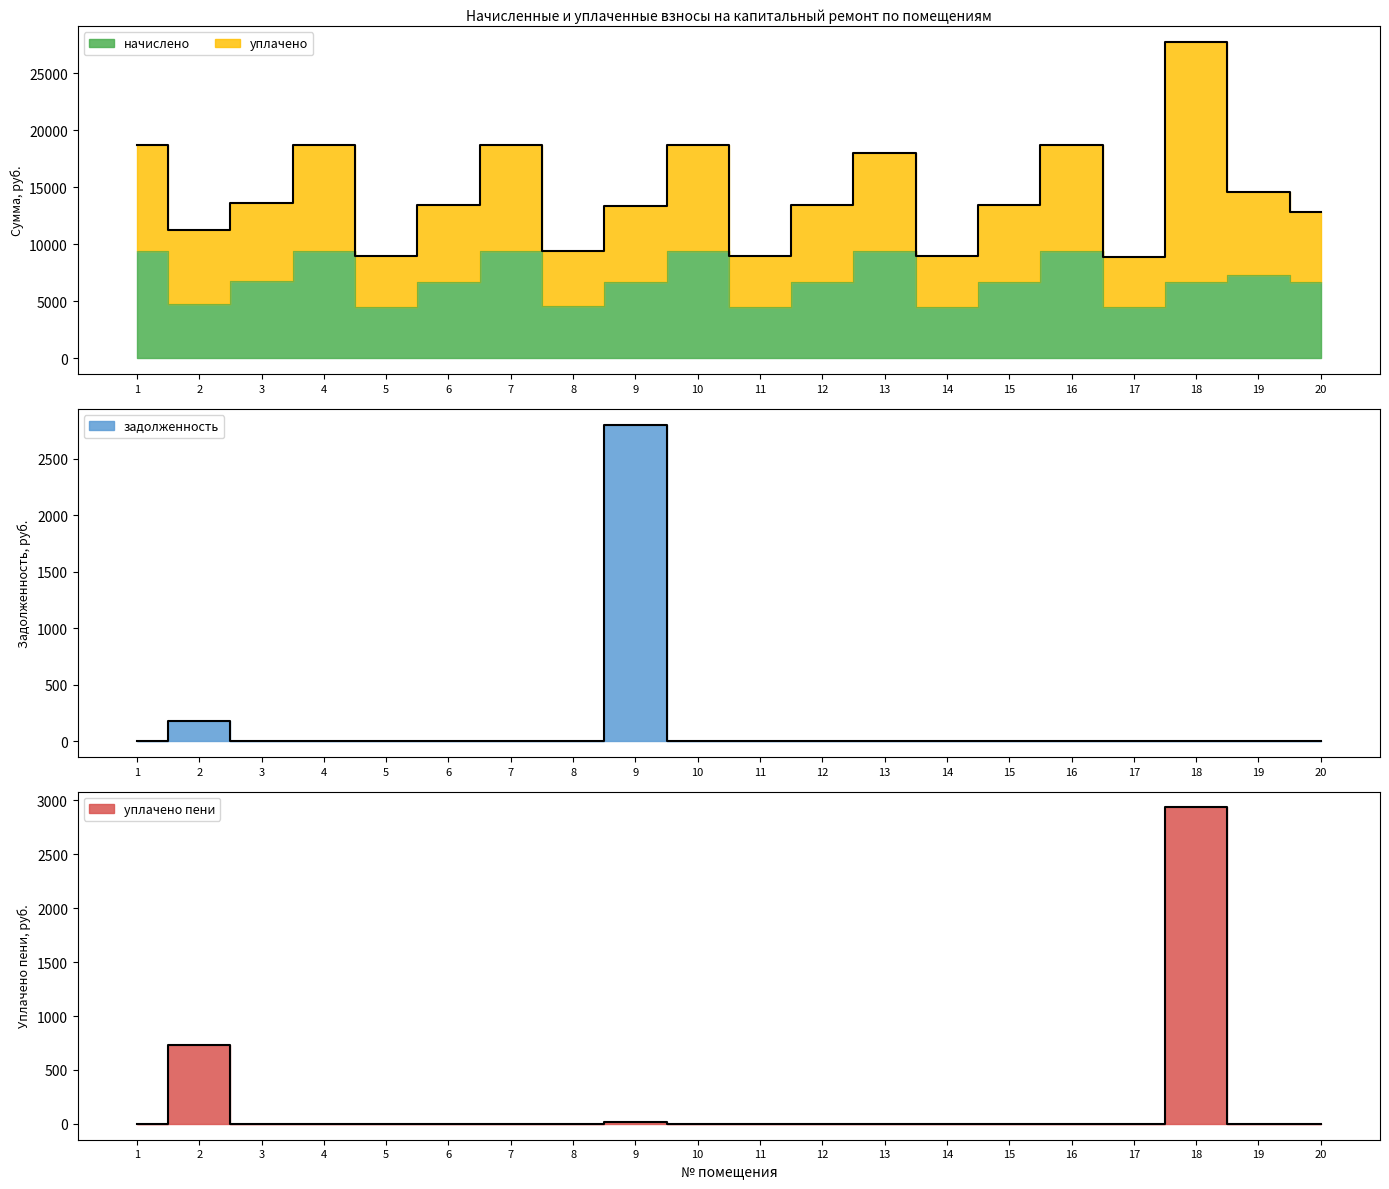

The начислено series shows 6356.3 at 5. True or false?

False